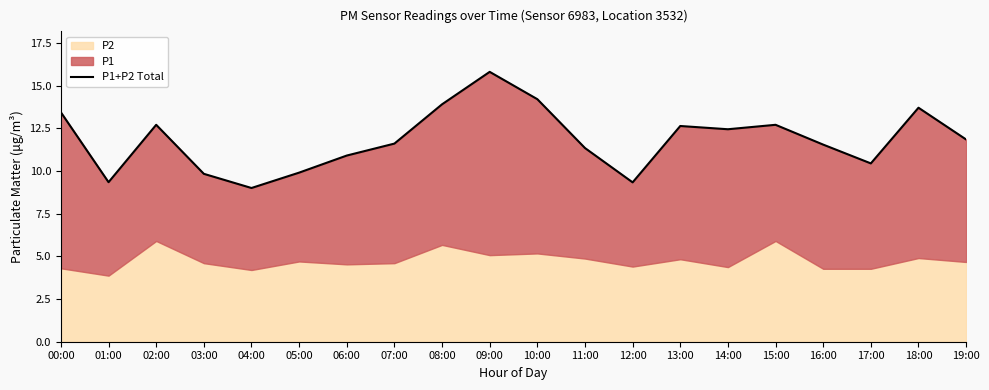

What is the label of the 12th point from the left?

11:00